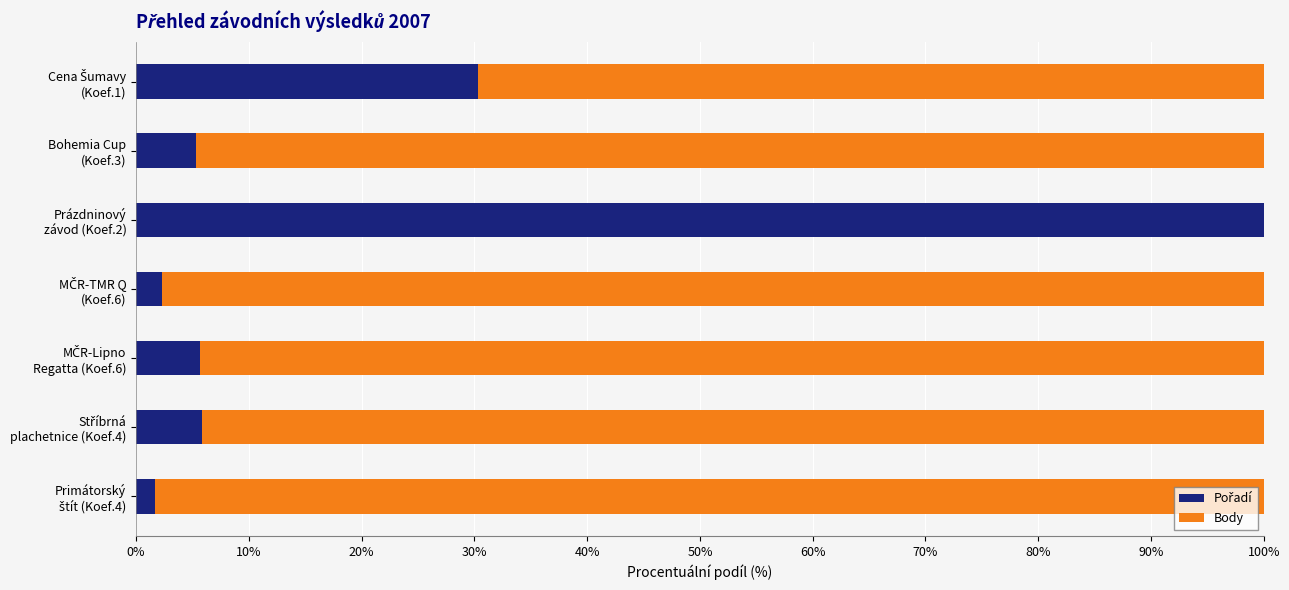

Count the number of data series in this chart.

2